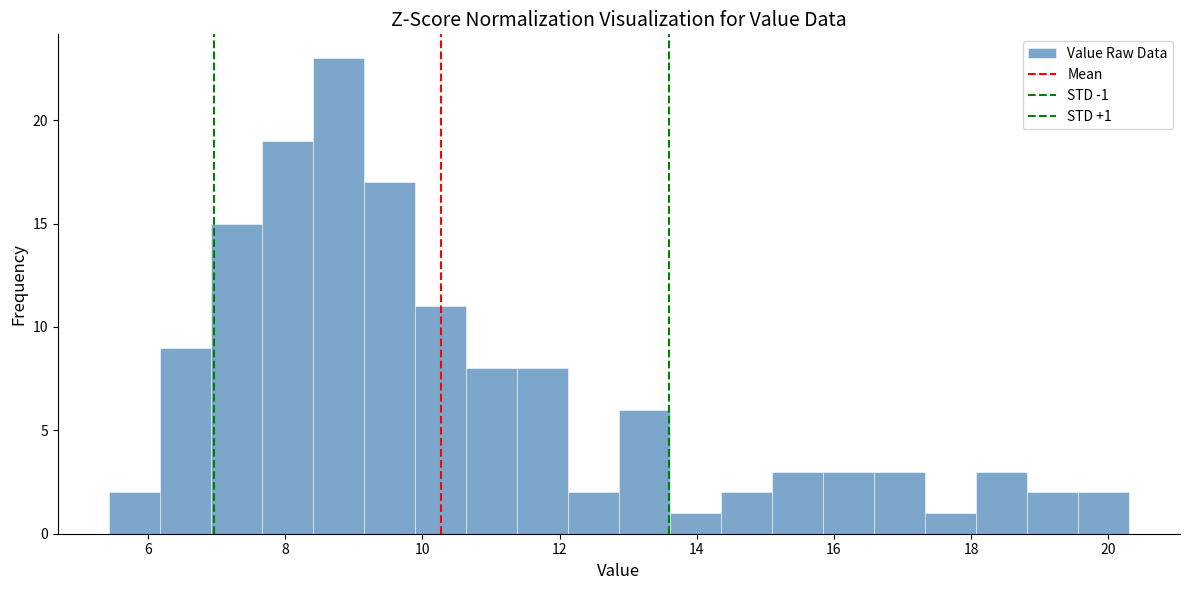

Read against the x-axis, roughly where is the centre of the tallest bar?

8.8